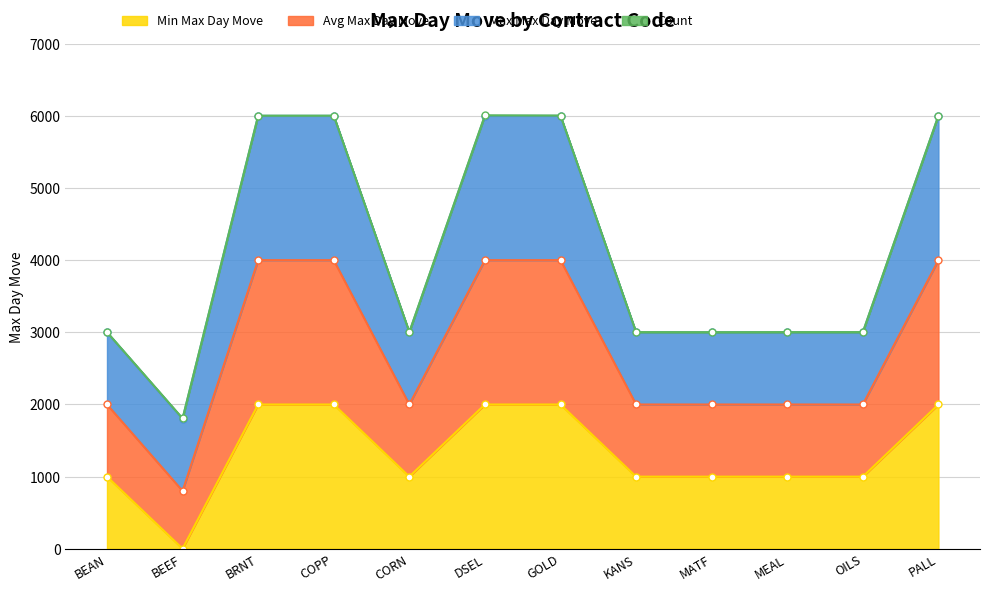

True or false: Min Max Day Move has a value of 1767 at MEAL.

False